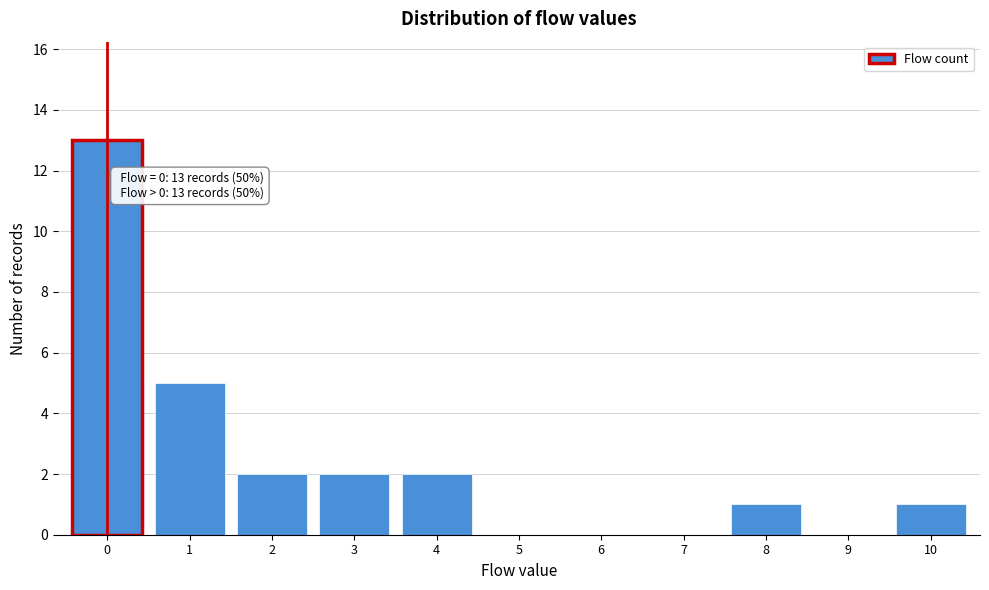

Reading left to right, what are all the values shown in this chart?

0=13	1=5	2=2	3=2	4=2	5=0	6=0	7=0	8=1	9=0	10=1